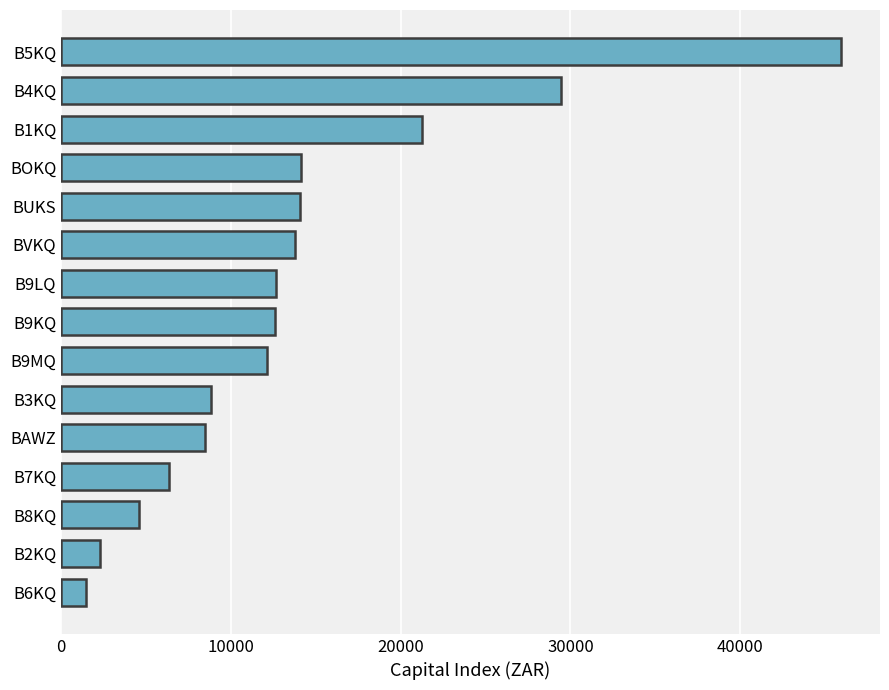

What is the sum of the values at B9KQ and B5KQ?

58503.3